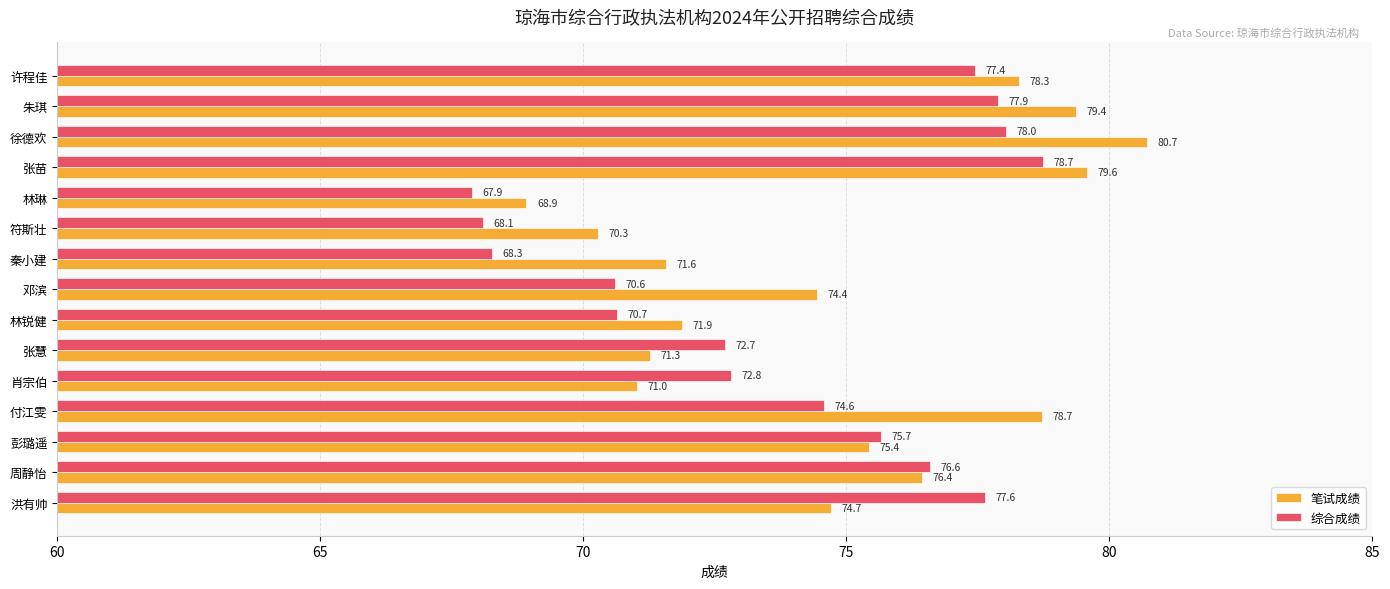

Where is 笔试成绩 nearest to the value 74?

邓滨